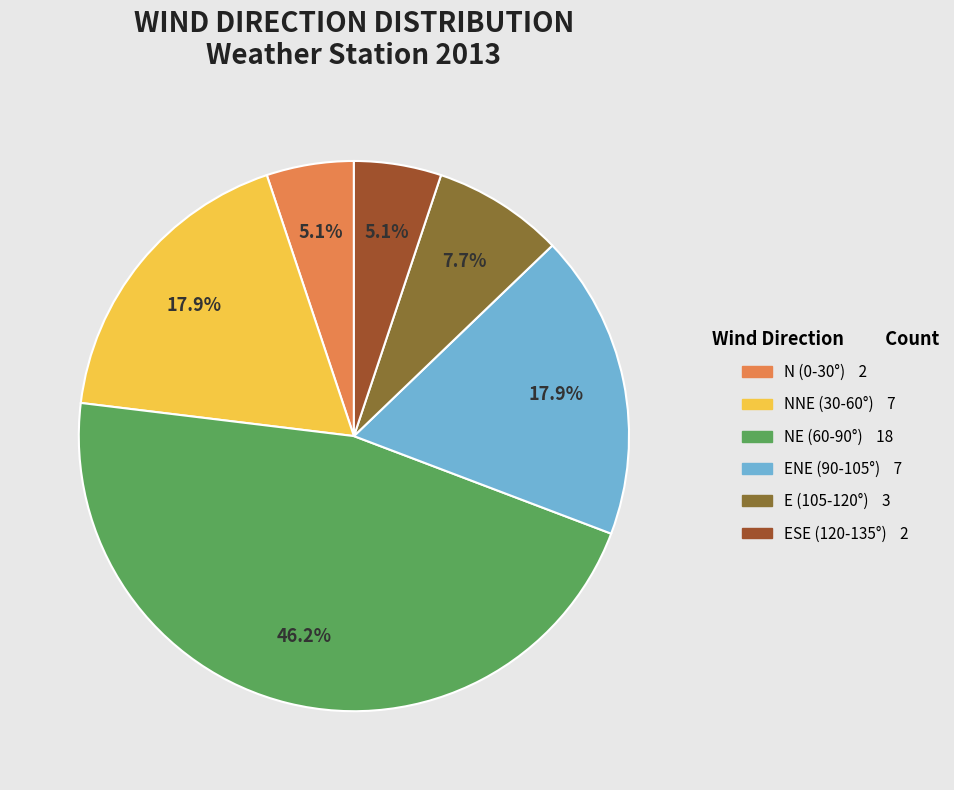

Does any single category account for the majority?

No